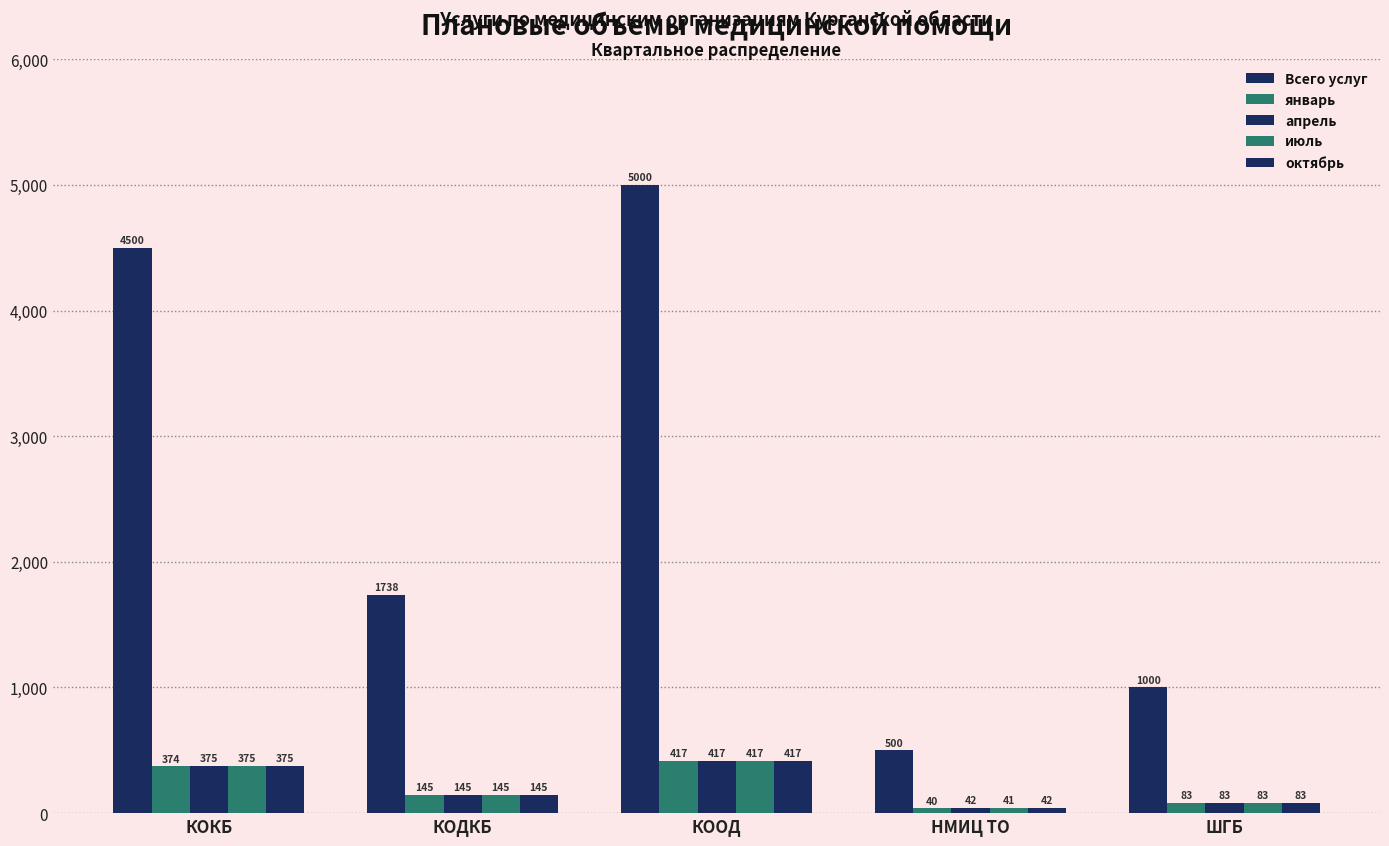

Between КОКБ and ШГБ, which is larger?

КОКБ